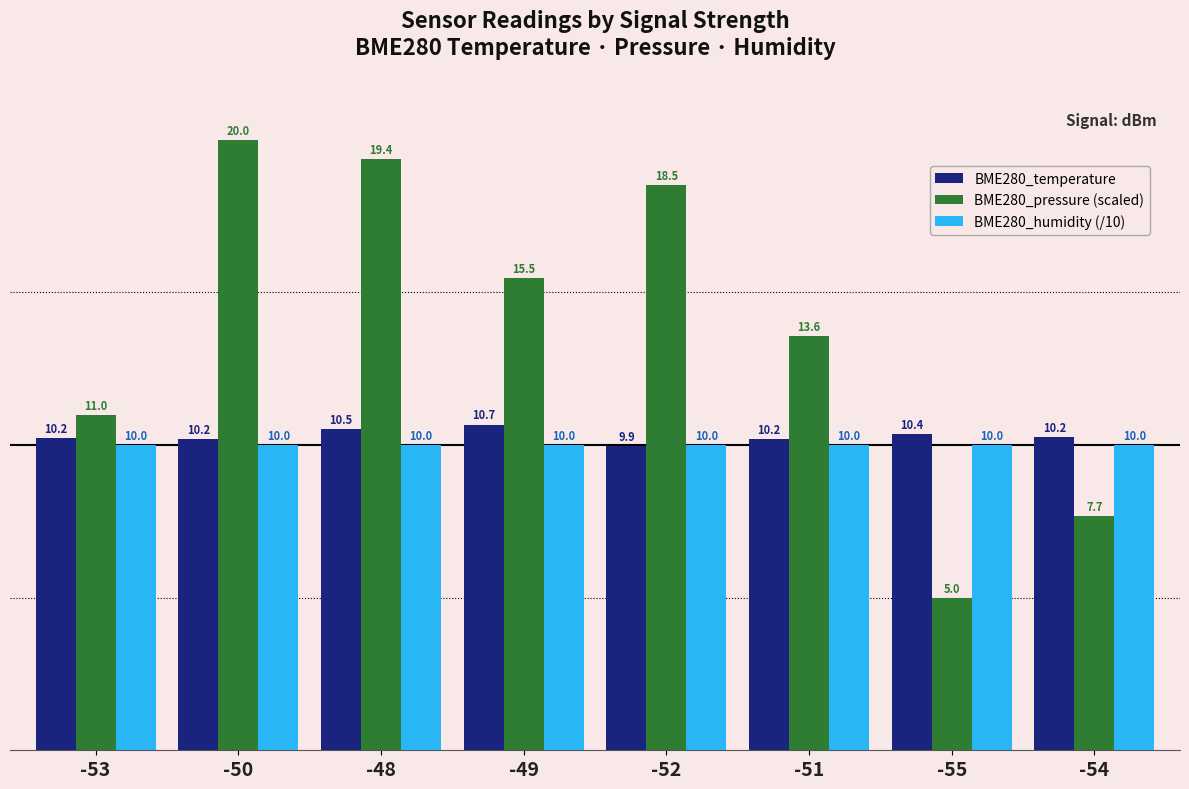

What is the sum of all BME280_temperature values?

82.4